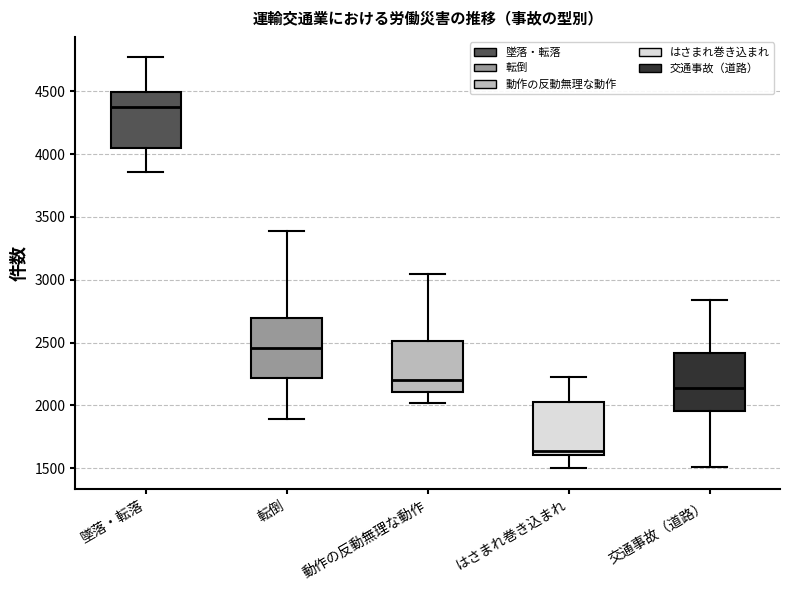

Reading left to right, transcribe this box plot: for each box, give where its median line is, the range the box spans, and where its two whiskers end, as read against the y-axis. The values are not printed on the chart, so give them approximately, as read against the axis.

墜落・転落: median 4400, box 4050 to 4500, whiskers 3850 to 4750
転倒: median 2450, box 2200 to 2700, whiskers 1900 to 3400
動作の反動無理な動作: median 2200, box 2100 to 2500, whiskers 2000 to 3050
はさまれ巻き込まれ: median 1650, box 1600 to 2050, whiskers 1500 to 2200
交通事故（道路）: median 2150, box 1950 to 2400, whiskers 1500 to 2850